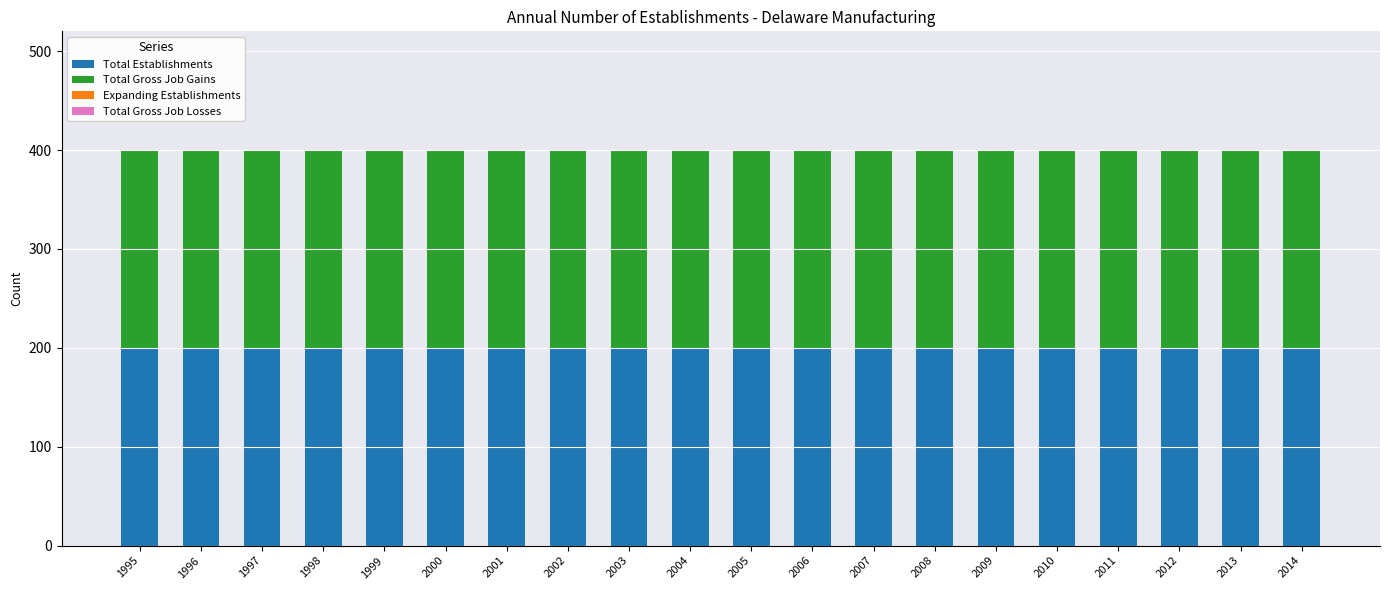

Does the chart contain stacked bars?

No